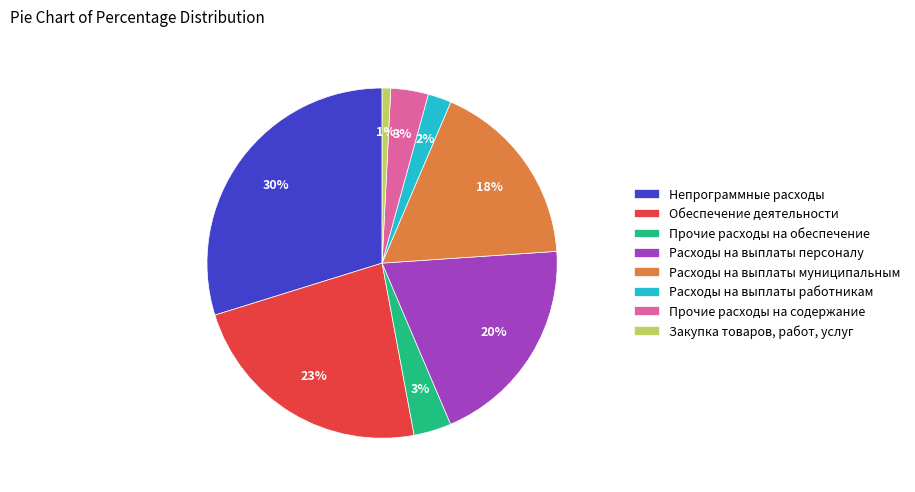

True or false: Обеспечение деятельности accounts for 29% of the total.

False